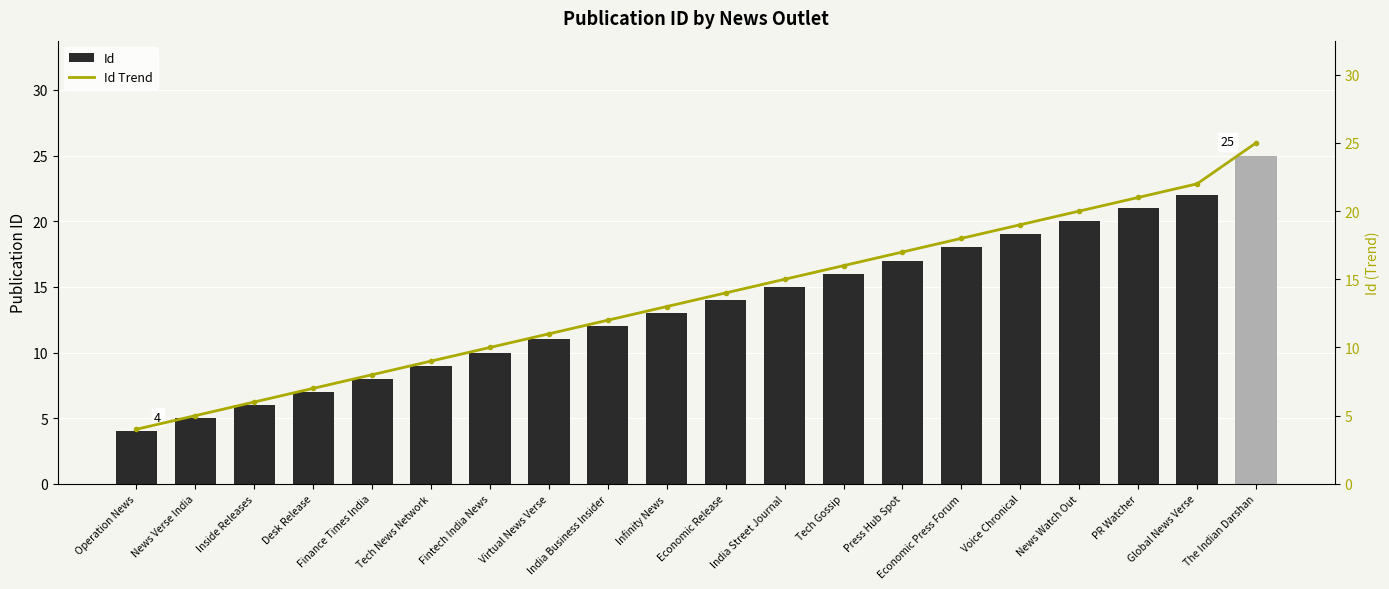

What is the difference between the Id Trend values at Press Hub Spot and Voice Chronical?

2